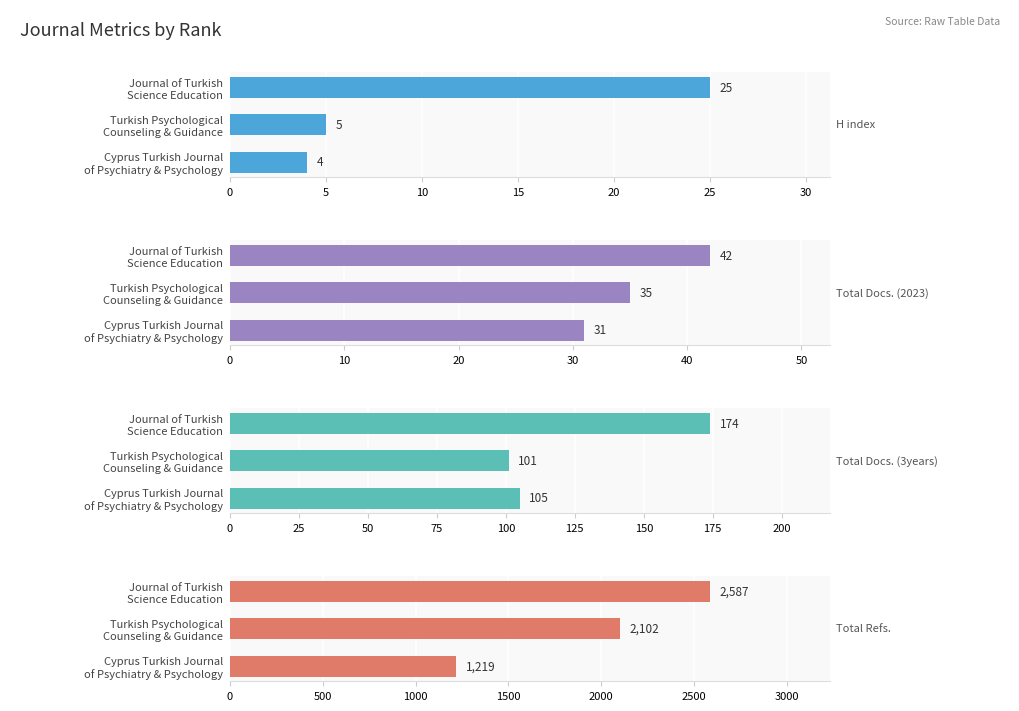

The Total Docs. (3years) series shows 267 at Journal of Turkish Science Education. True or false?

False